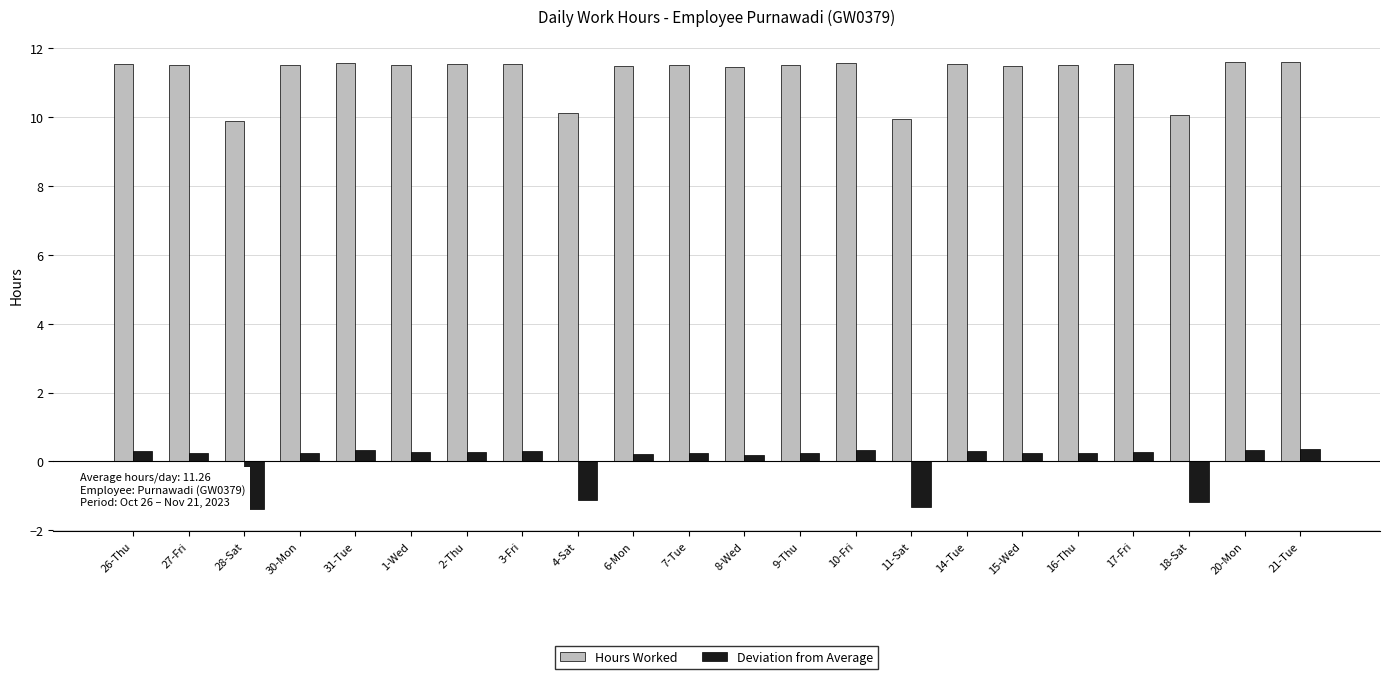

List the series in order of their overall mean, highest first.

Hours Worked, Deviation from Average